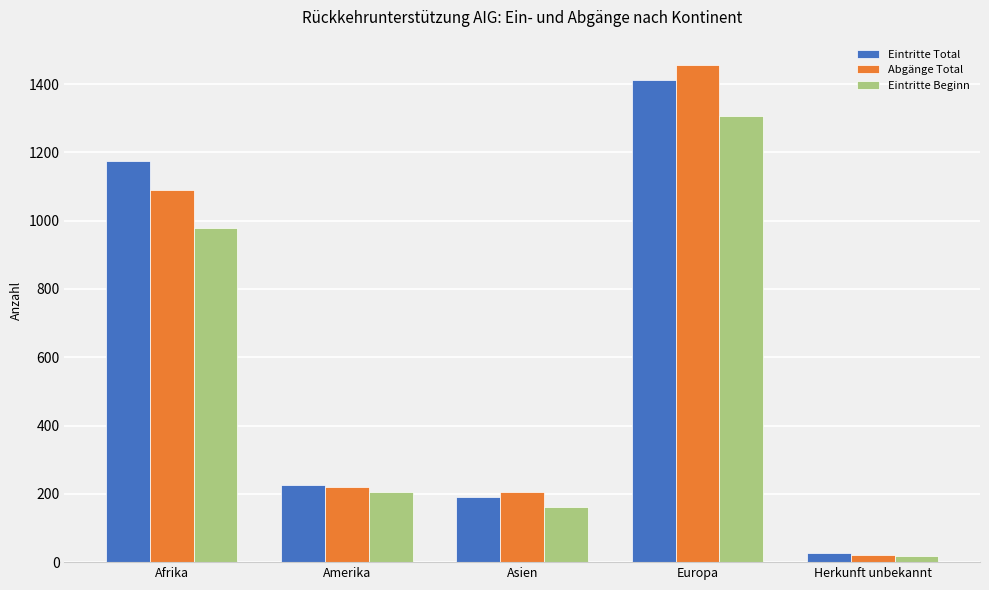

Is the value of Eintritte Beginn at Amerika greater than the value of Eintritte Total at Herkunft unbekannt?

Yes